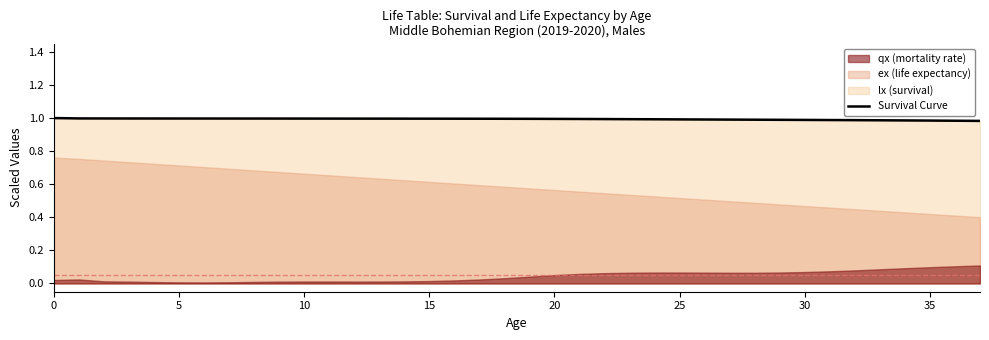

What is the sum of all values?

37.8